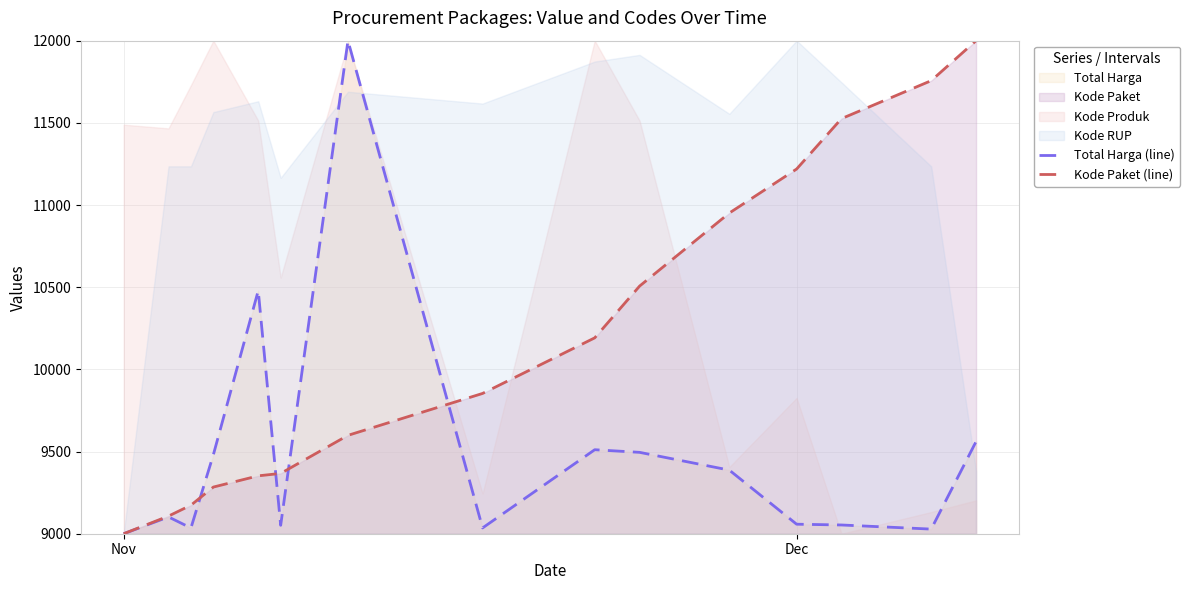

What is the minimum value for Total Harga (line)?

9000.0